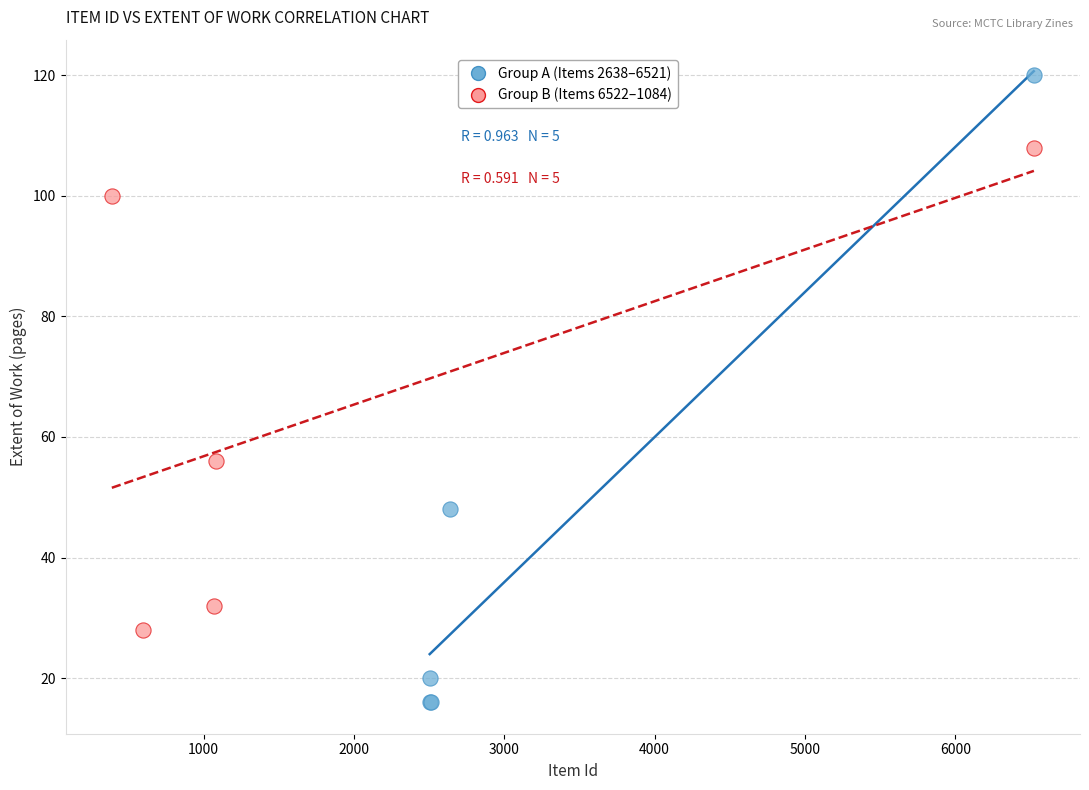

Which series has the widest spread of Y values?

Group A (Items 2638–6521)